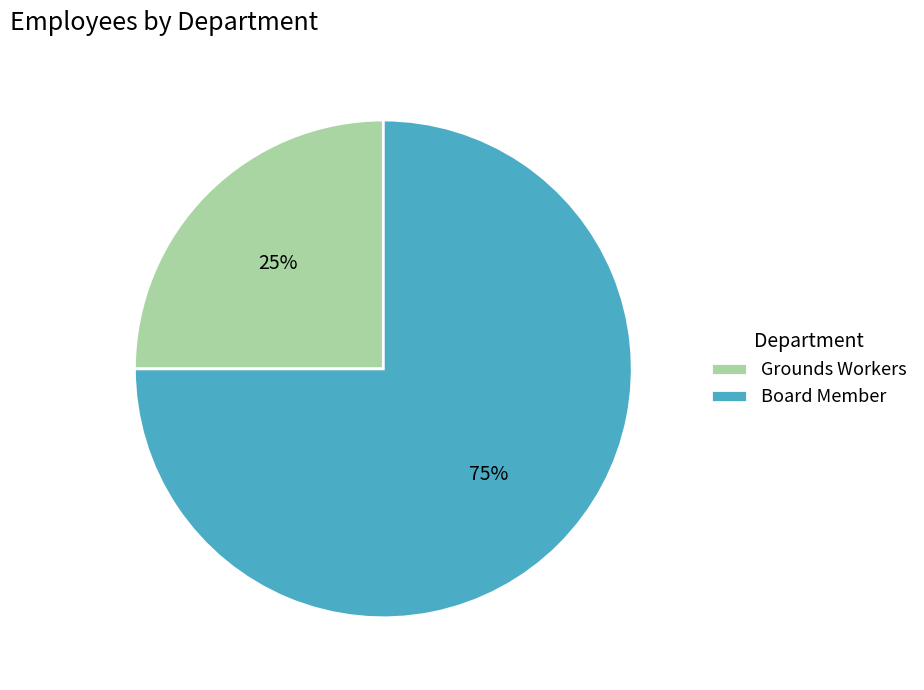

Which category accounts for the majority?

Board Member